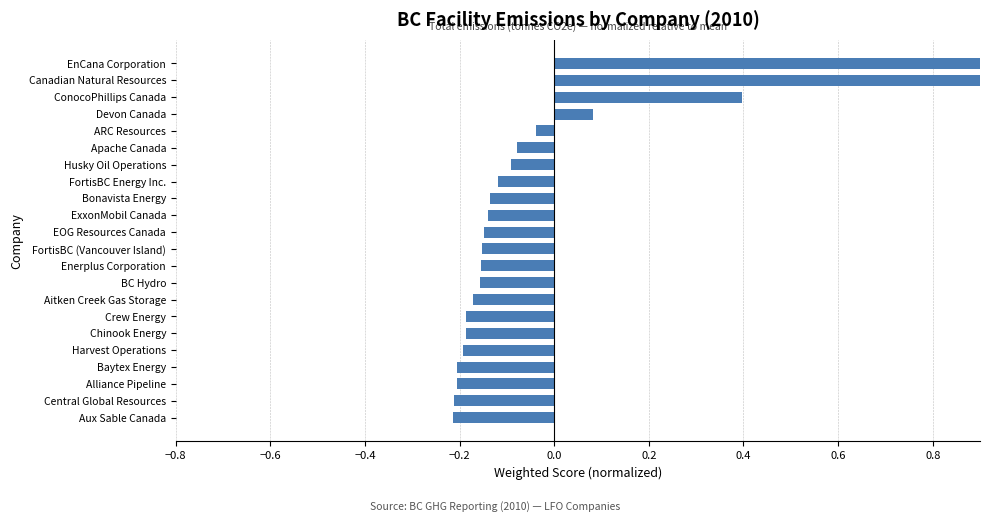

True or false: the data shows 1.8 at EnCana Corporation.

False